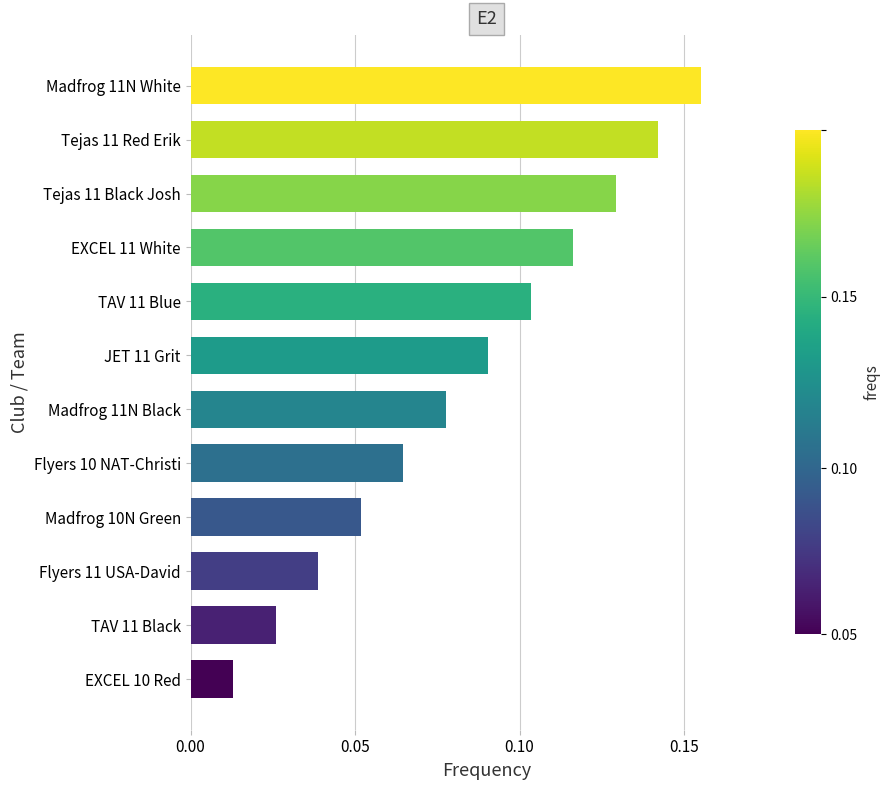

Are the bars horizontal?

Yes